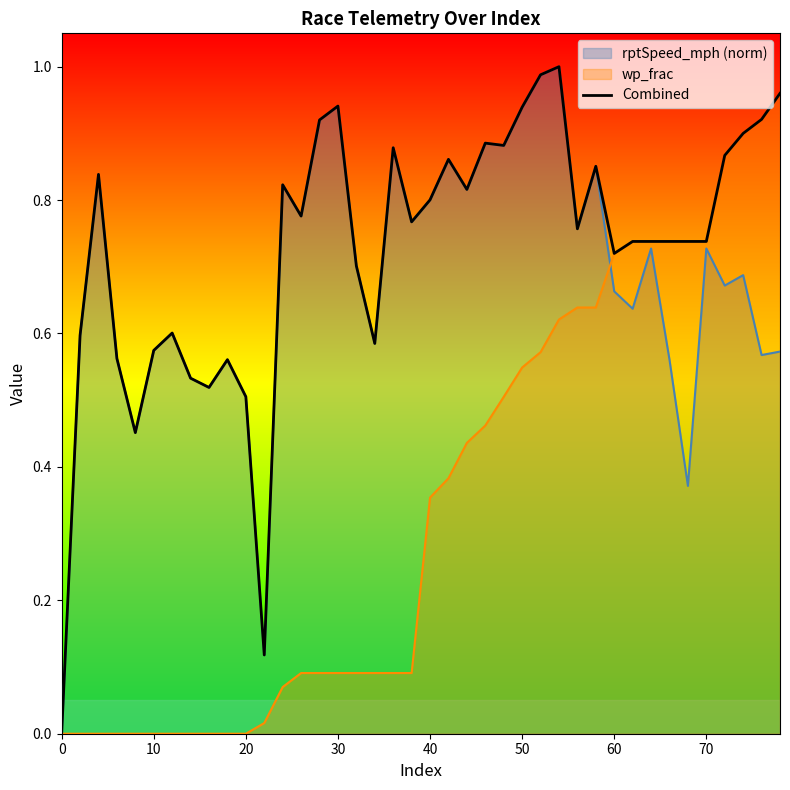

Reading left to right, what are all the values shown in this chart?

0.0	0.6	0.8	0.6	0.5	0.6	0.6	0.5	0.5	0.6	0.5	0.1	0.8	0.8	0.9	0.9	0.7	0.6	0.9	0.8	0.8	0.9	0.8	0.9	0.9	0.9	1.0	1.0	0.8	0.9	0.7	0.7	0.7	0.7	0.7	0.7	0.9	0.9	0.9	1.0